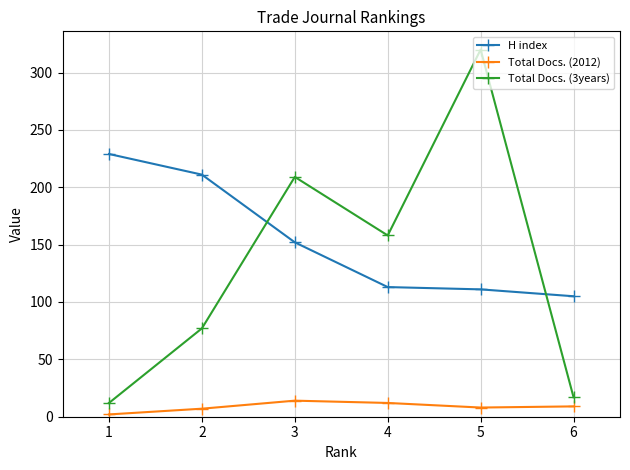

What is the value of the H index point at the 4th from the left?

113